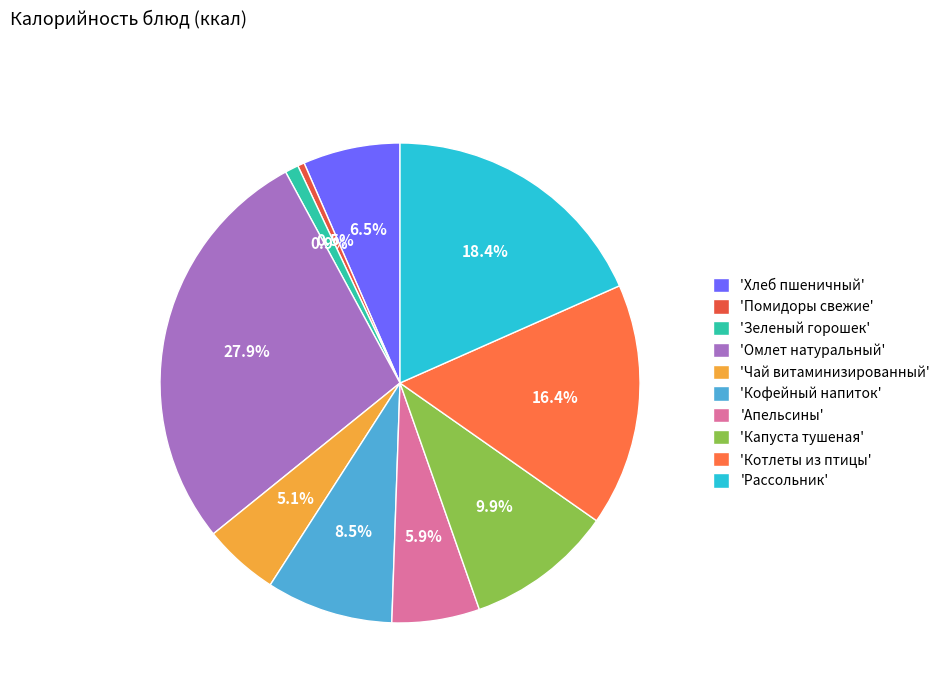

How many slices are in this pie chart?

10